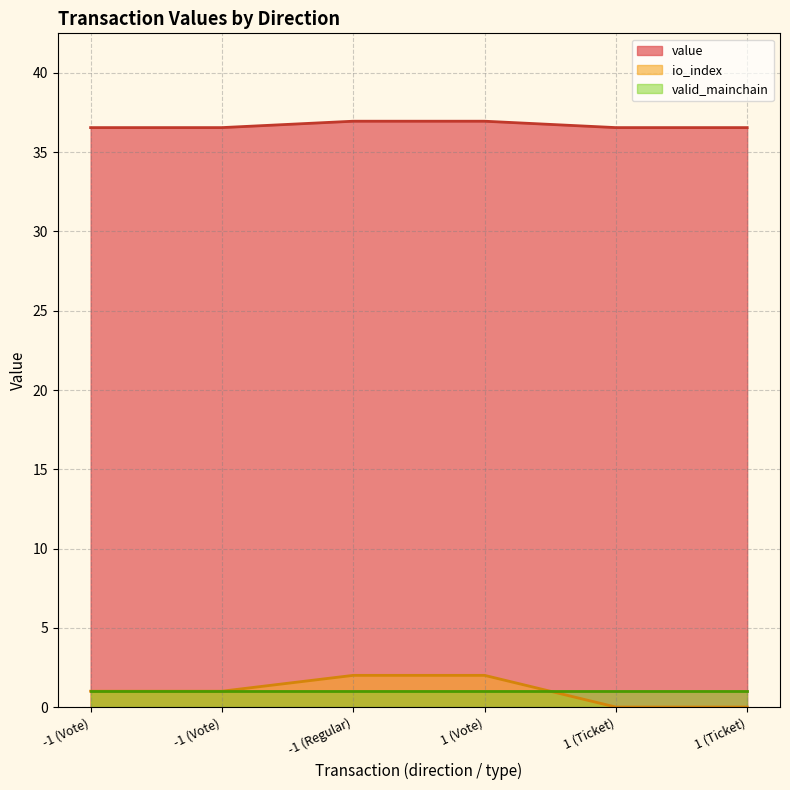

Does the chart display data point markers on the line(s)?

No